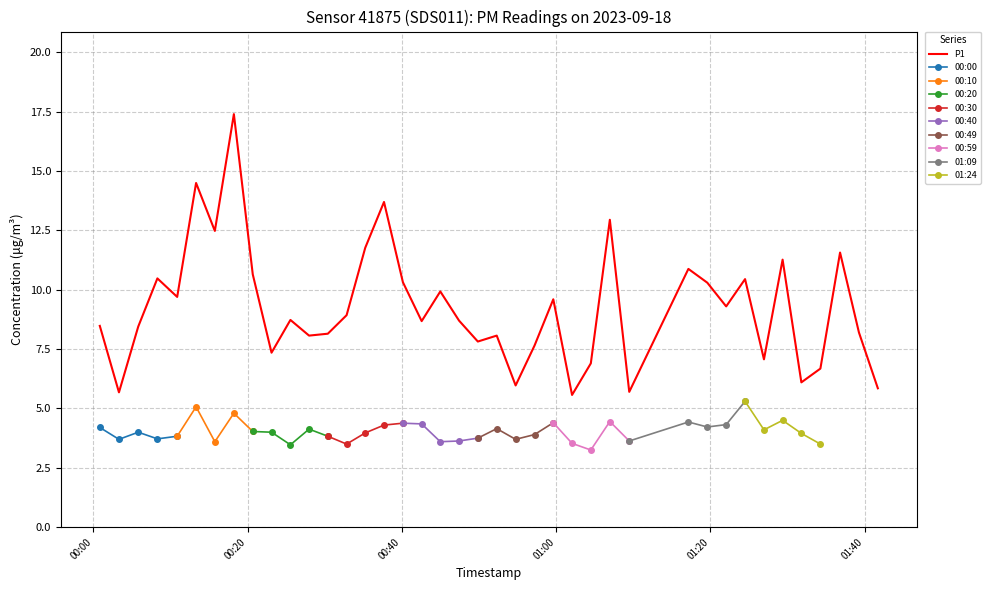

What is the highest value of the P1 series?

17.4